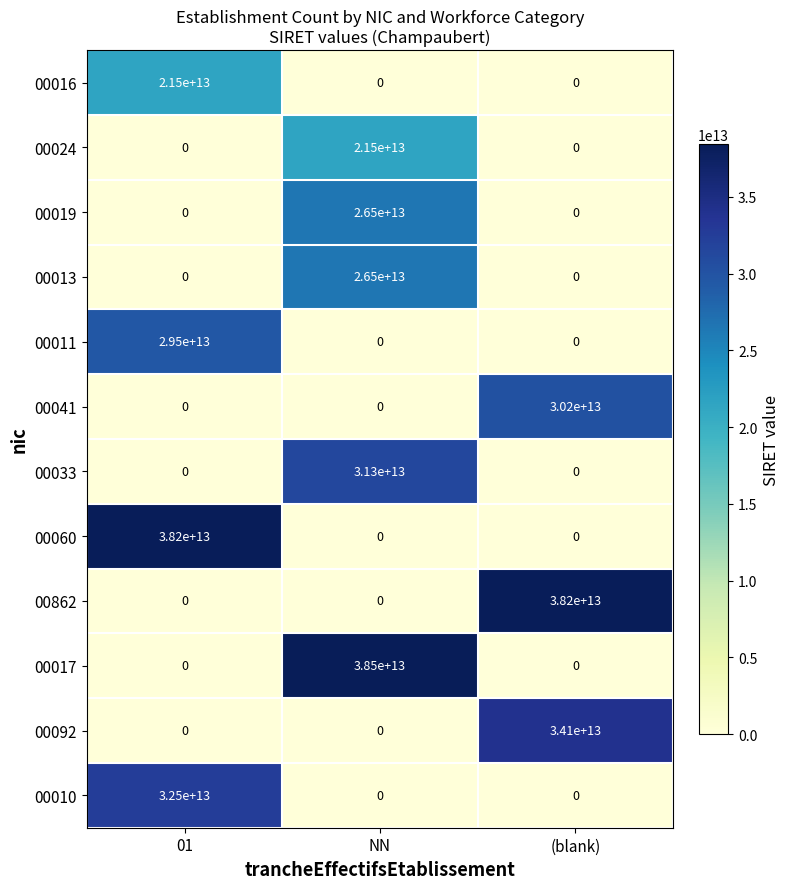

Which series has the largest range (max minus min)?

00017